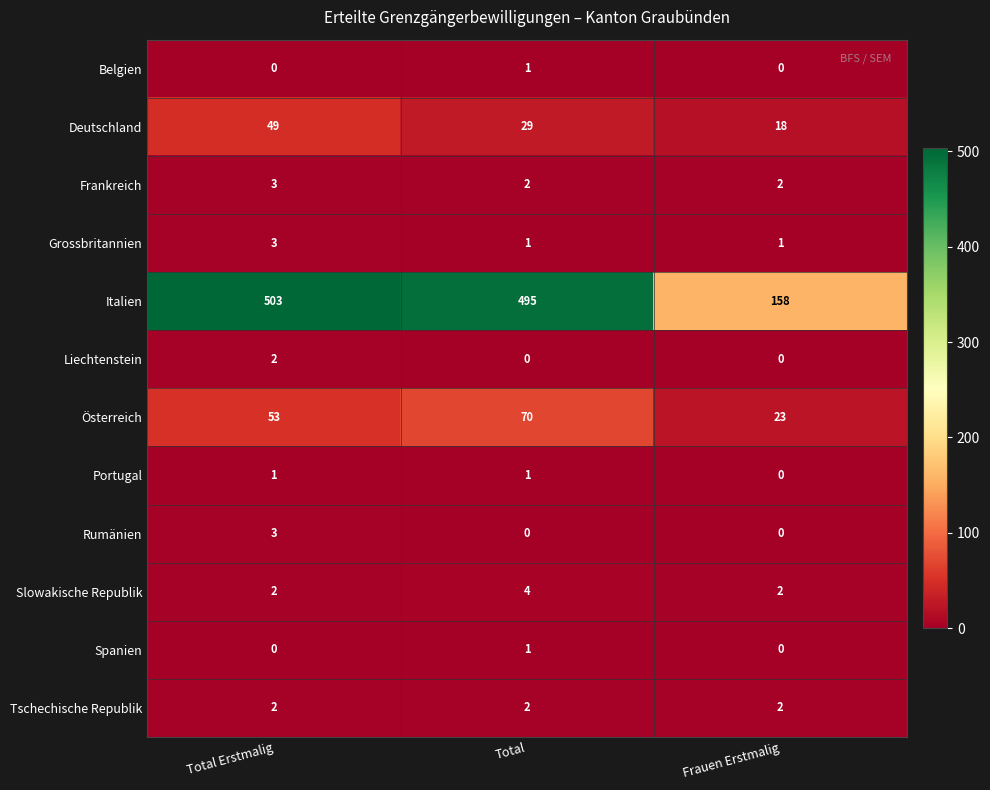

At which category does the chart reach its peak across all series?

Total Erstmalig